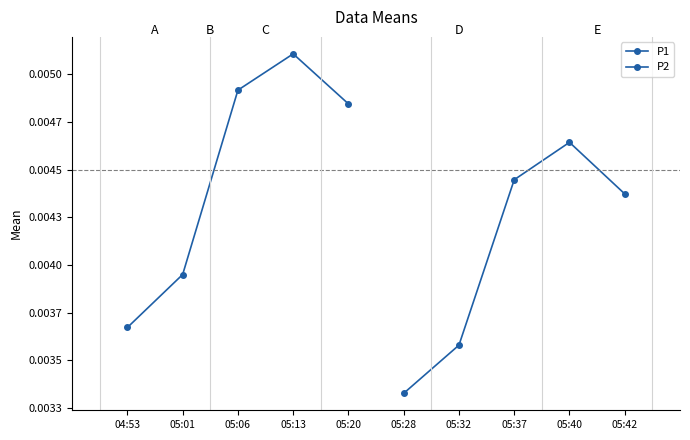

At which category is the sum across all series the highest?

05:13